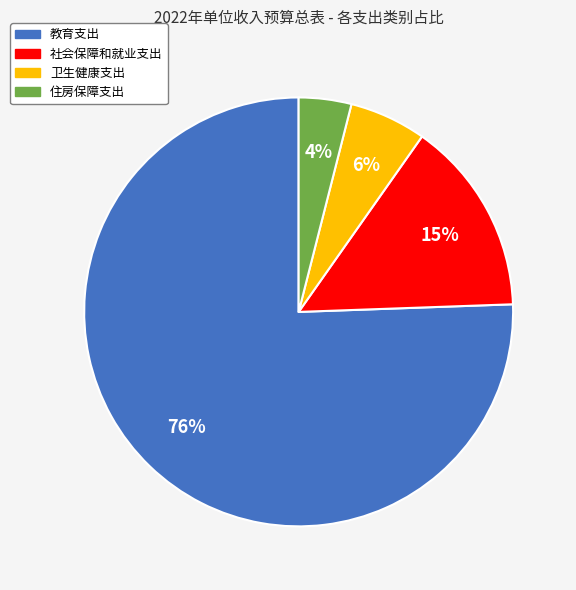

Combined, do 社会保障和就业支出 and 教育支出 account for over 50%?

Yes